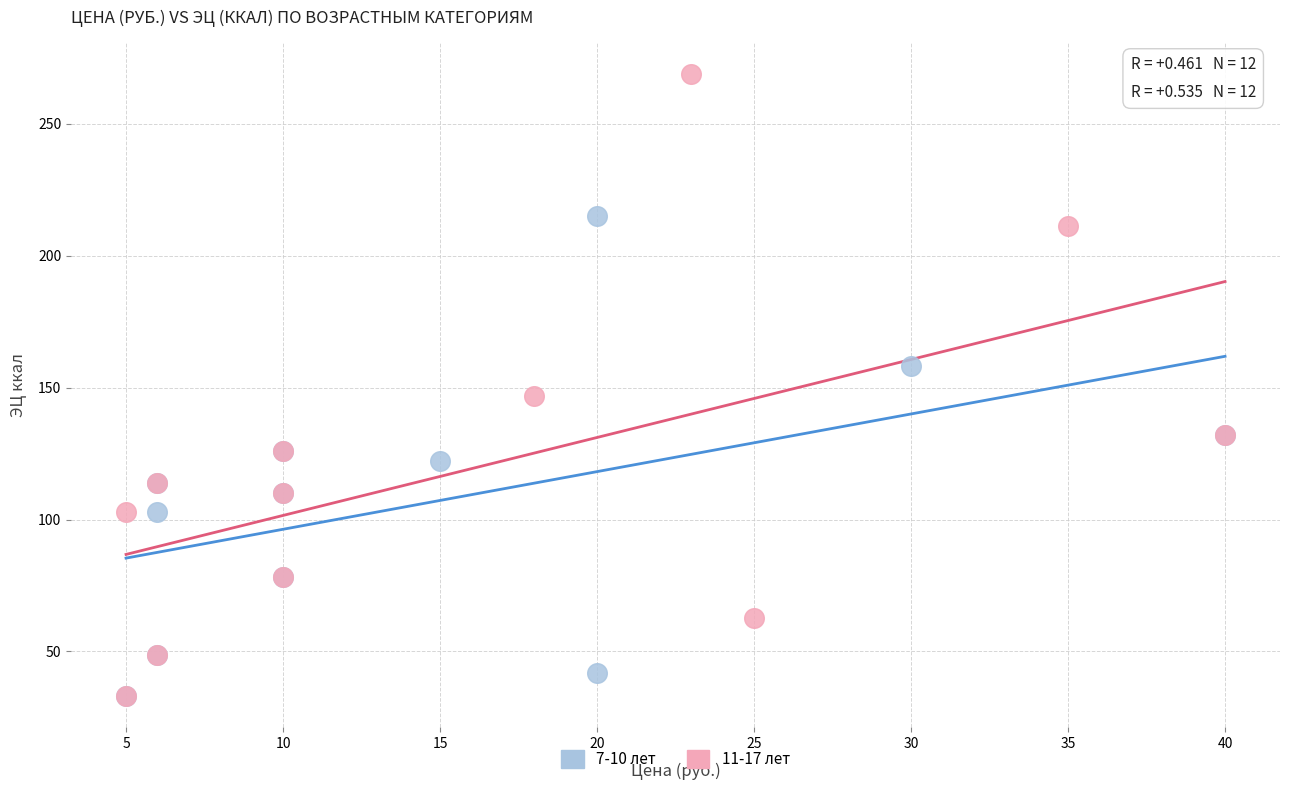

Which series contains the highest Y value?

11-17 лет